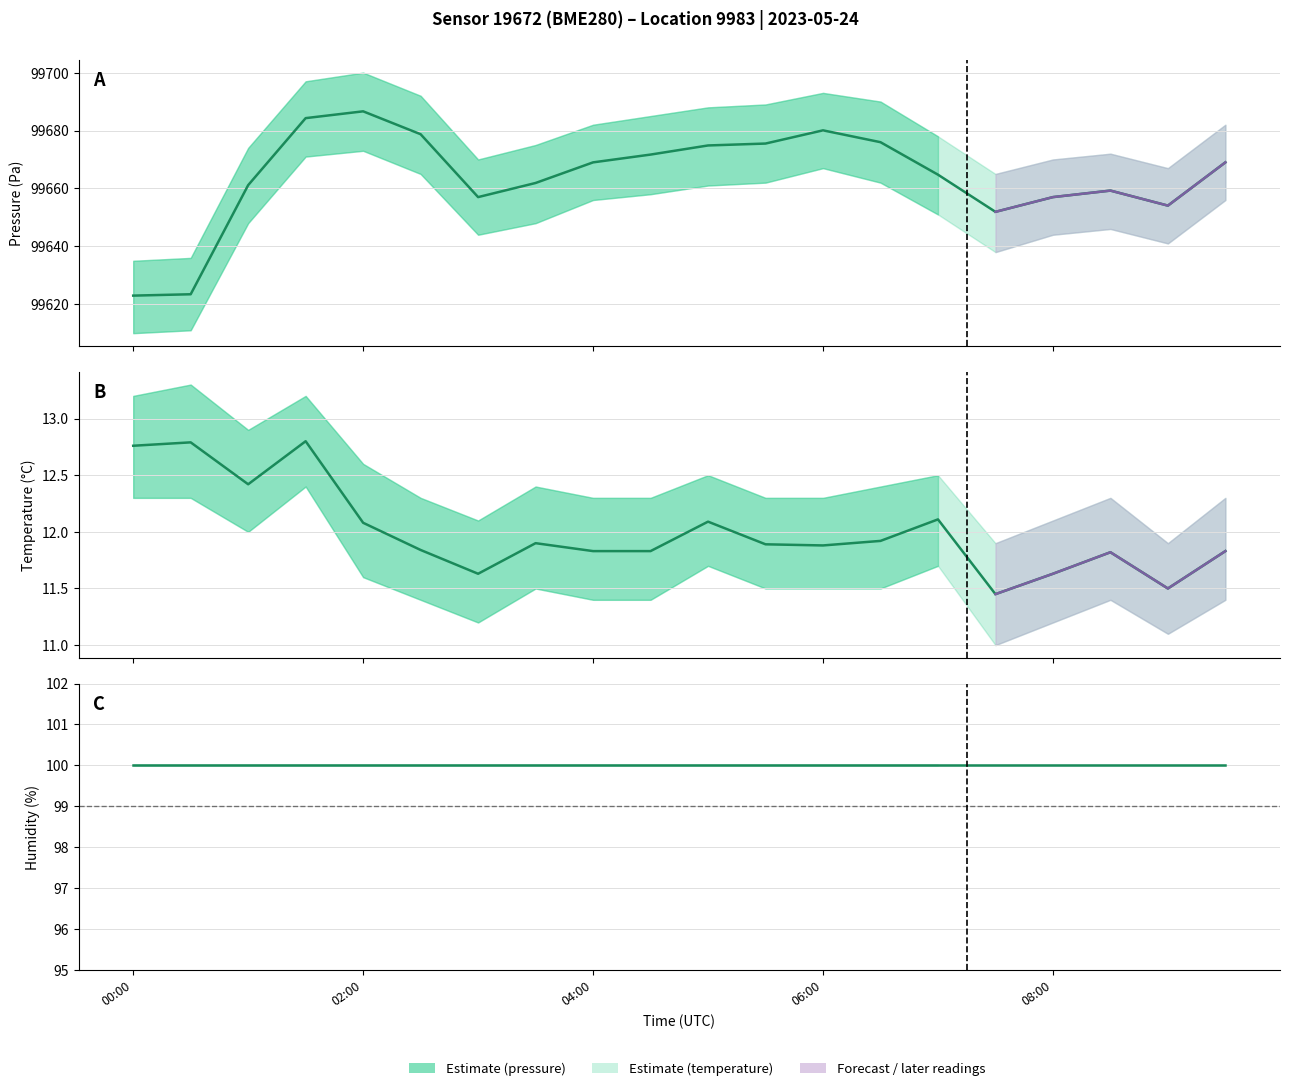

What is the lowest value of the temperature series?

11.4